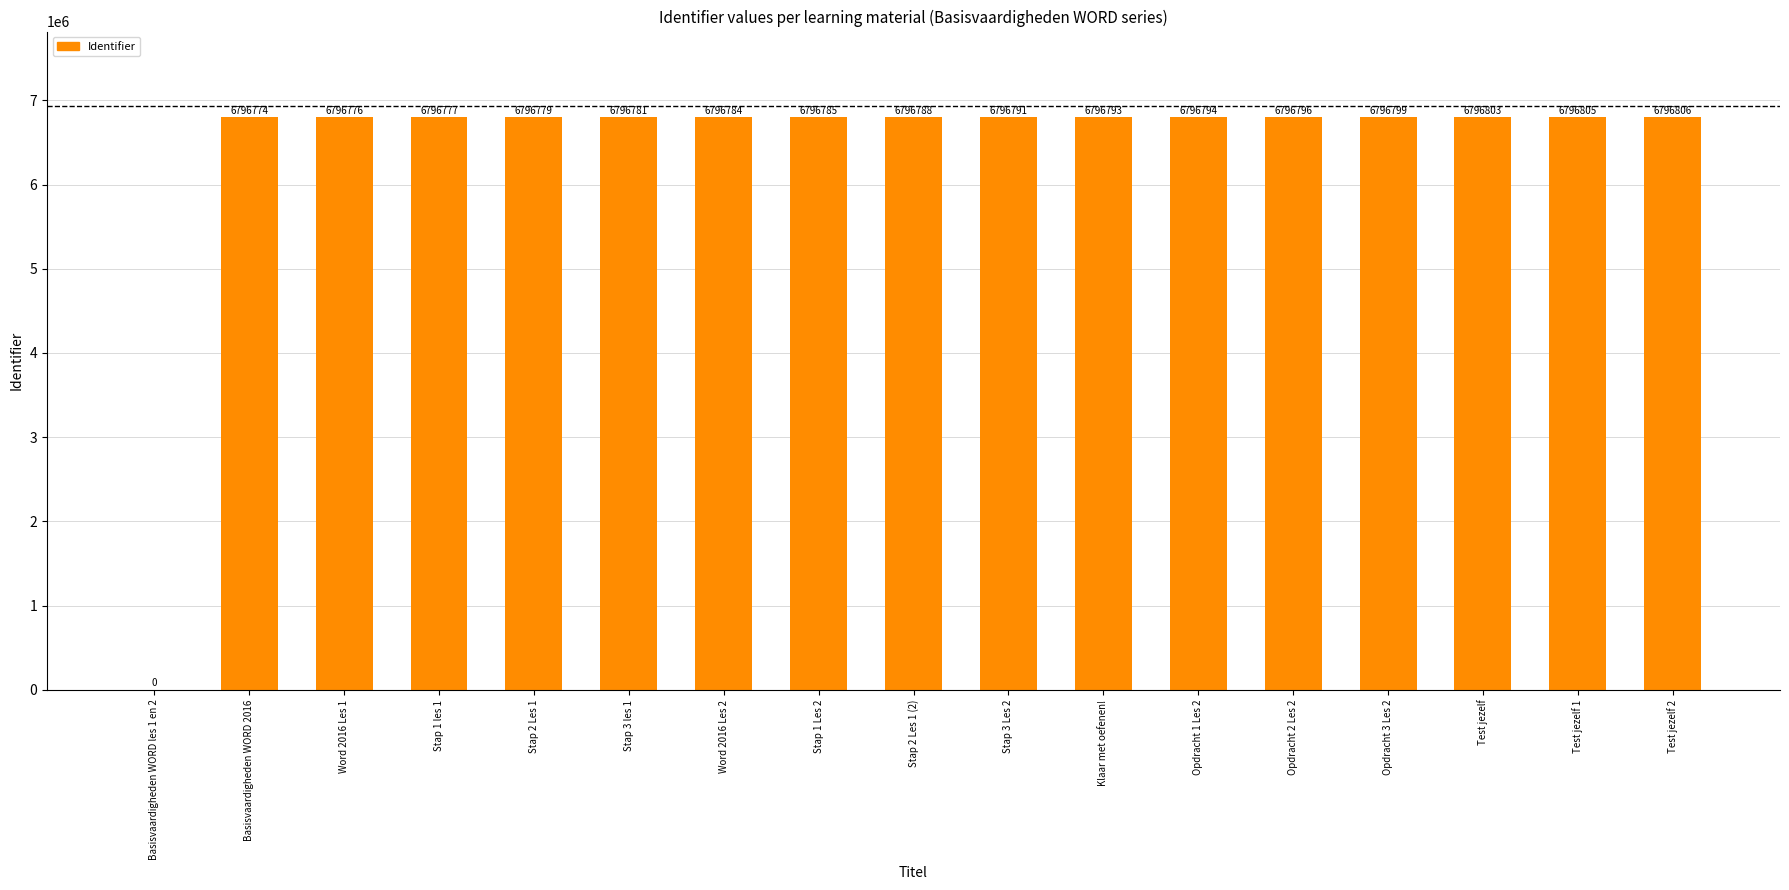

What is the change in value from Stap 1 les 1 to Stap 3 les 1?

+4